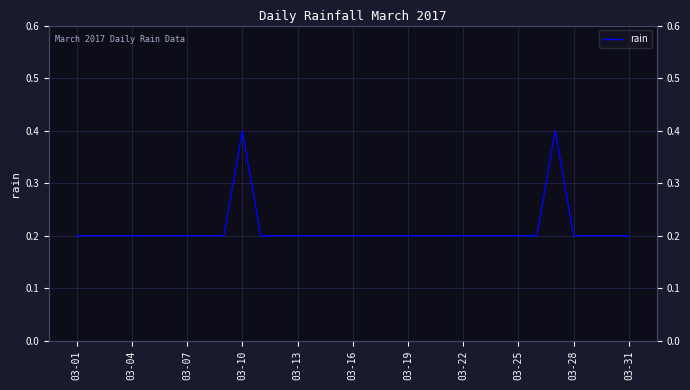

Reading left to right, what are all the values shown in this chart?

0.2	0.2	0.2	0.2	0.2	0.2	0.2	0.2	0.2	0.4	0.2	0.2	0.2	0.2	0.2	0.2	0.2	0.2	0.2	0.2	0.2	0.2	0.2	0.2	0.2	0.2	0.4	0.2	0.2	0.2	0.2